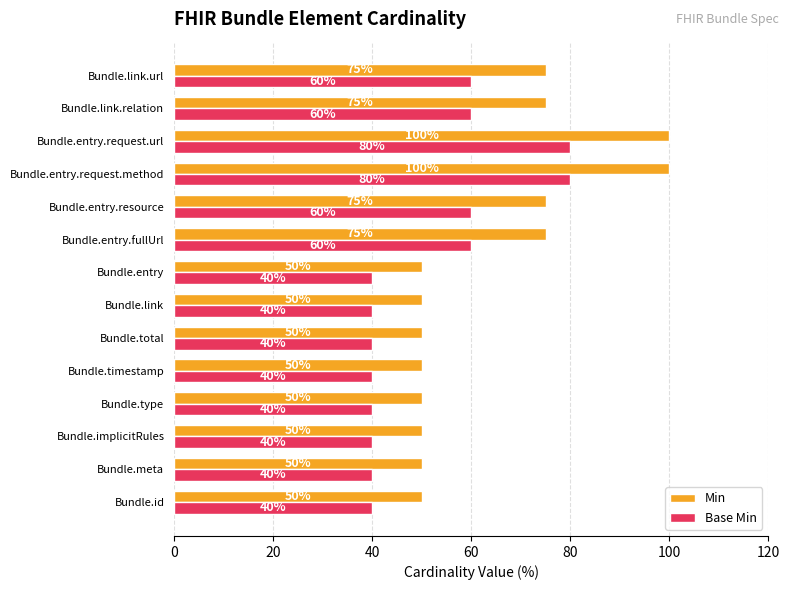

How many Base Min values are between 40 and 60?

12